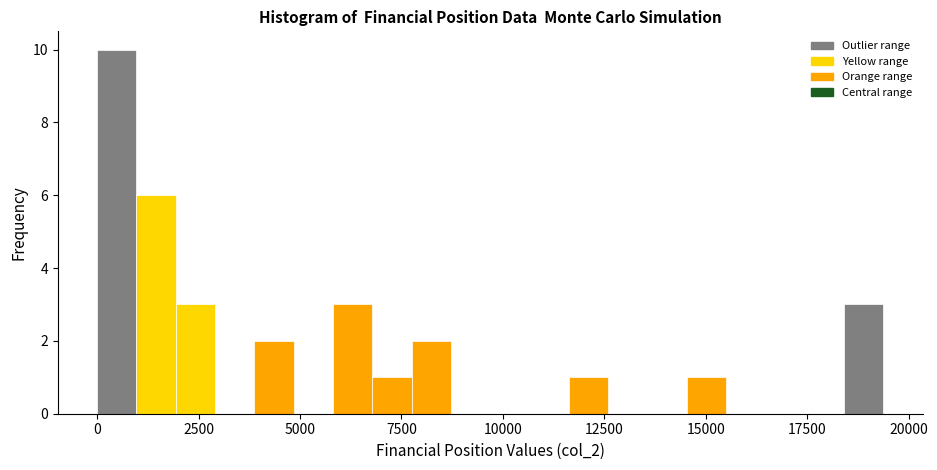

Around what value on the x-axis is the tallest bar? Give the approximate position of its centre, as read against the axis.

500